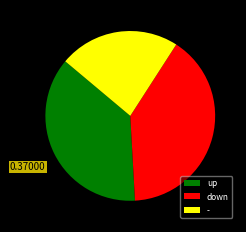

Is it true that up is 37% of the pie?

True